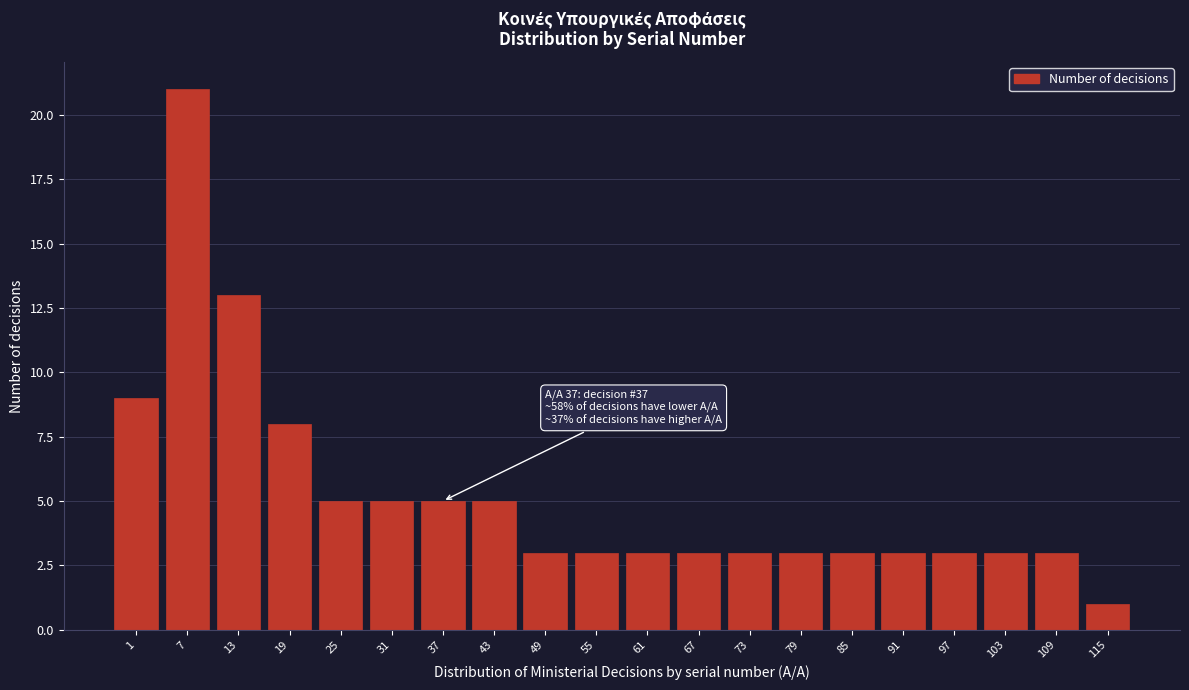

Reading left to right, what are all the values shown in this chart?

1=9	7=21	13=13	19=8	25=5	31=5	37=5	43=5	49=3	55=3	61=3	67=3	73=3	79=3	85=3	91=3	97=3	103=3	109=3	115=1